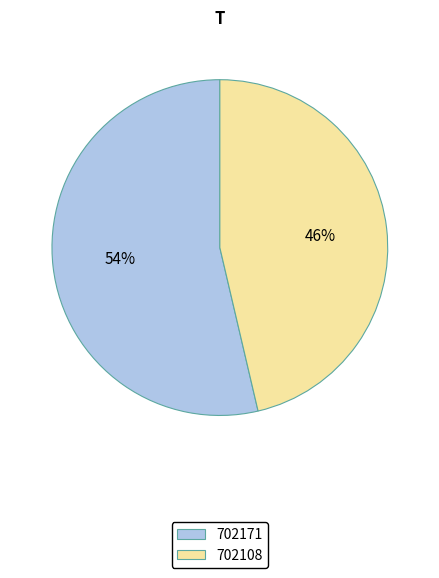

True or false: 702108 accounts for 46% of the total.

True